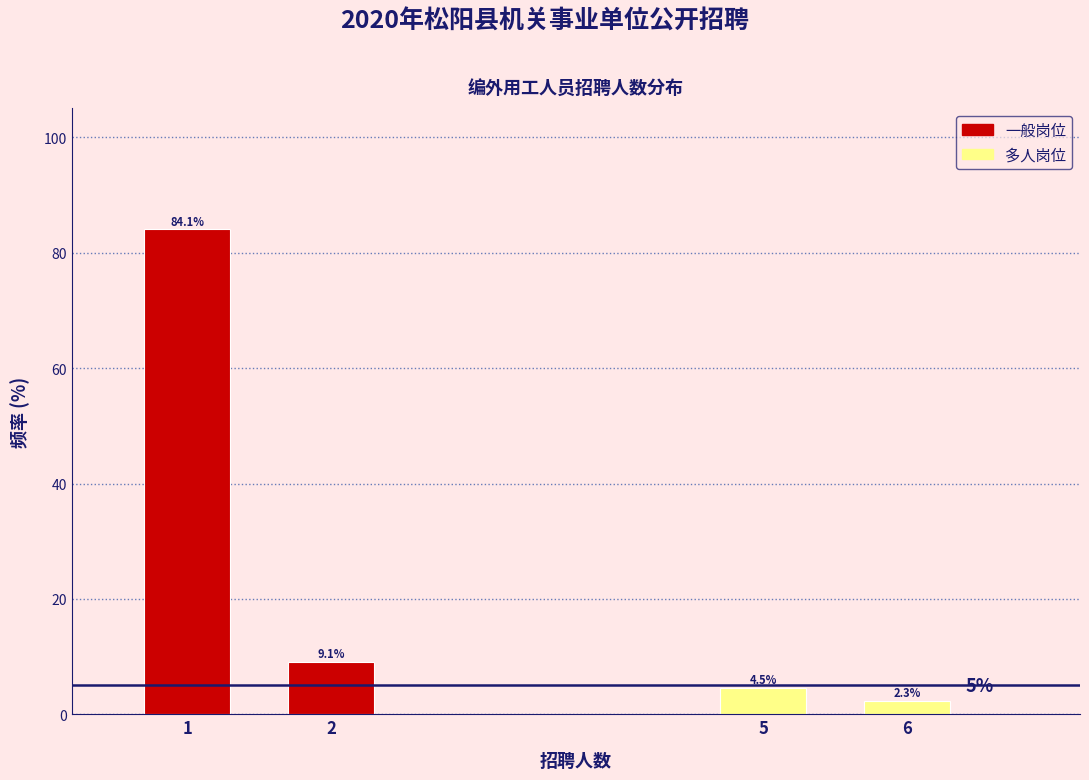

Reading right to left, extract all data points from this chart.

6=2.3	5=4.5	2=9.1	1=84.1